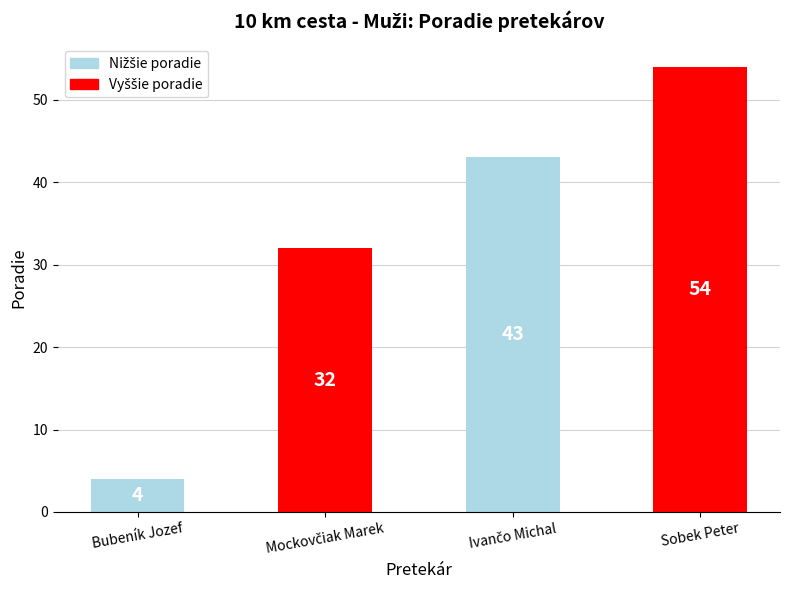

What is the value of the 3rd bar from the left?

43